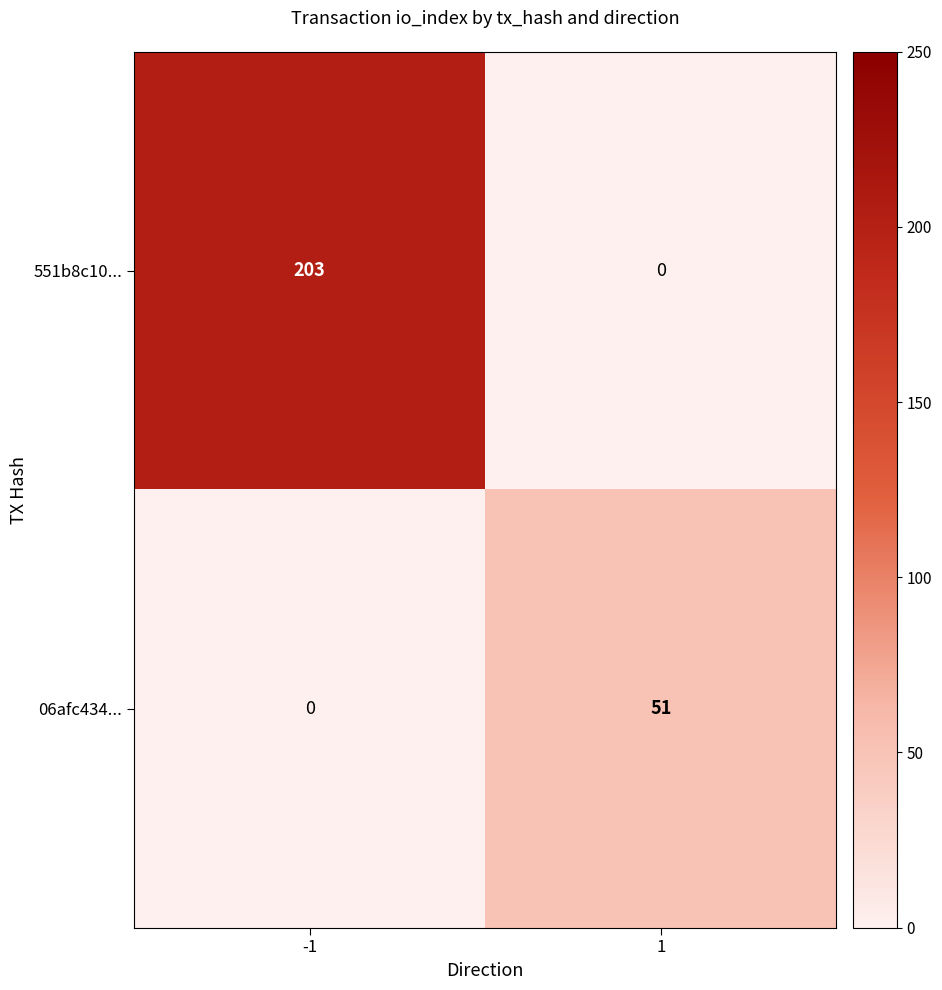

At -1, list the series in order from largest to smallest.

551b8c10..., 06afc434...